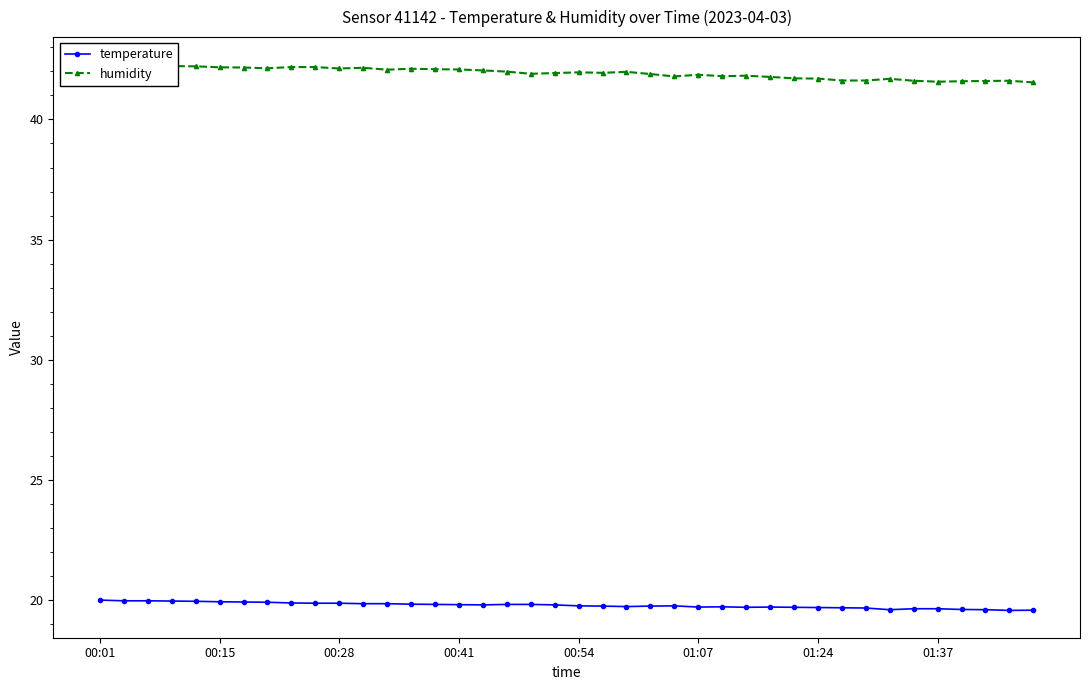

Which series has the largest range (max minus min)?

humidity